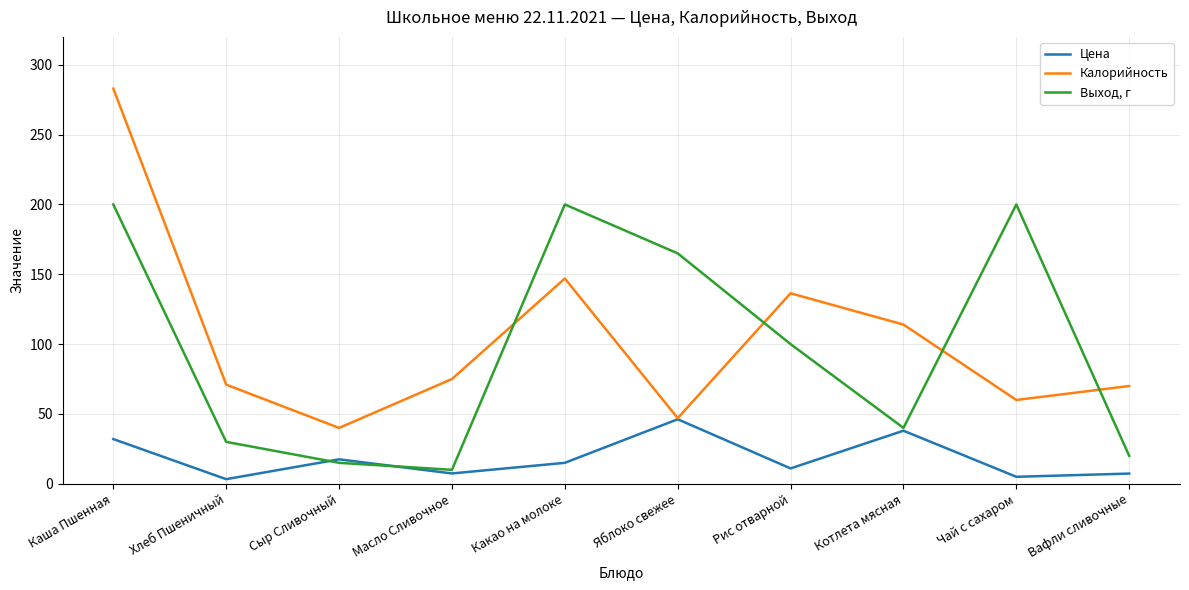

How many intersections are there between Выход, г and Калорийность?

4